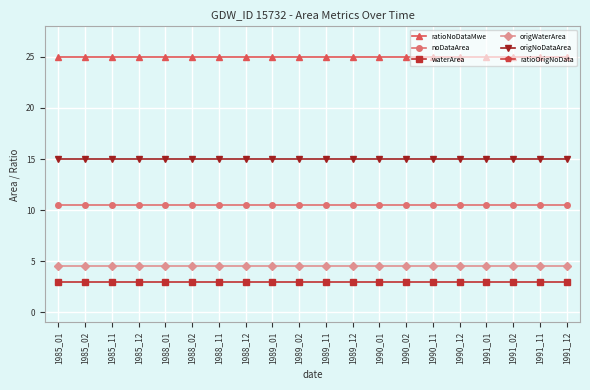

True or false: waterArea has a value of 3.0 at 1991_01.

True